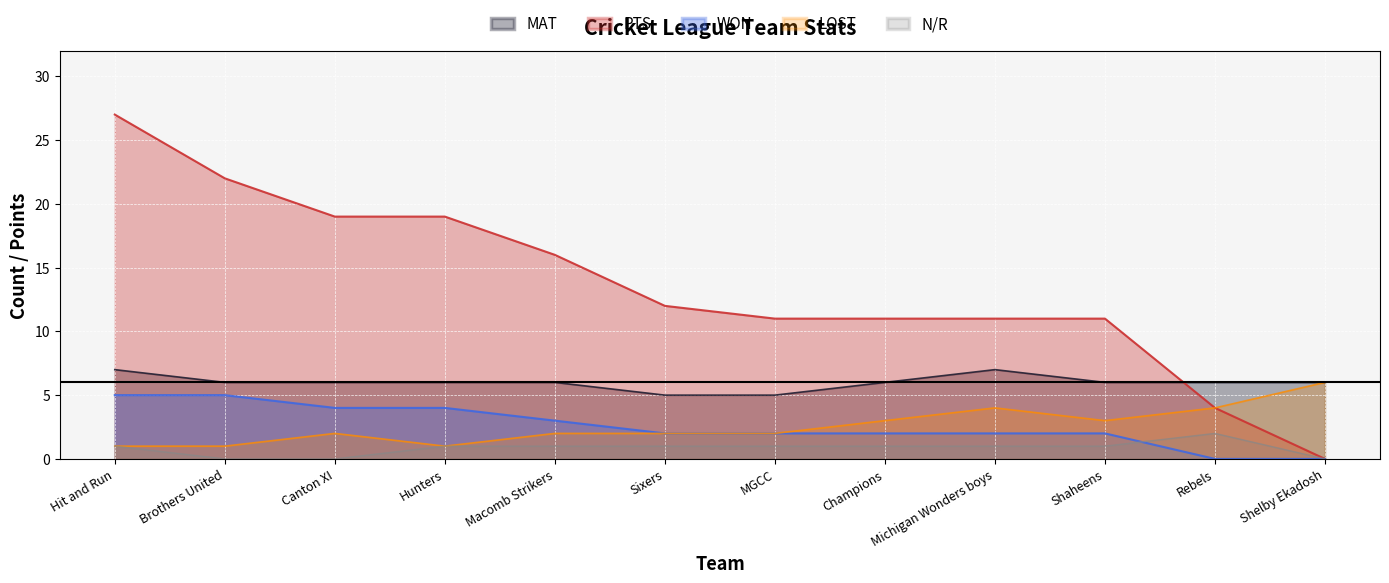

Reading left to right, what are all the values shown in this chart?

PTS: 27	22	19	19	16	12	11	11	11	11	4	0
WON: 5	5	4	4	3	2	2	2	2	2	0	0
LOST: 1	1	2	1	2	2	2	3	4	3	4	6
MAT: 7	6	6	6	6	5	5	6	7	6	6	6
NR: 1	0	0	1	1	1	1	1	1	1	2	0